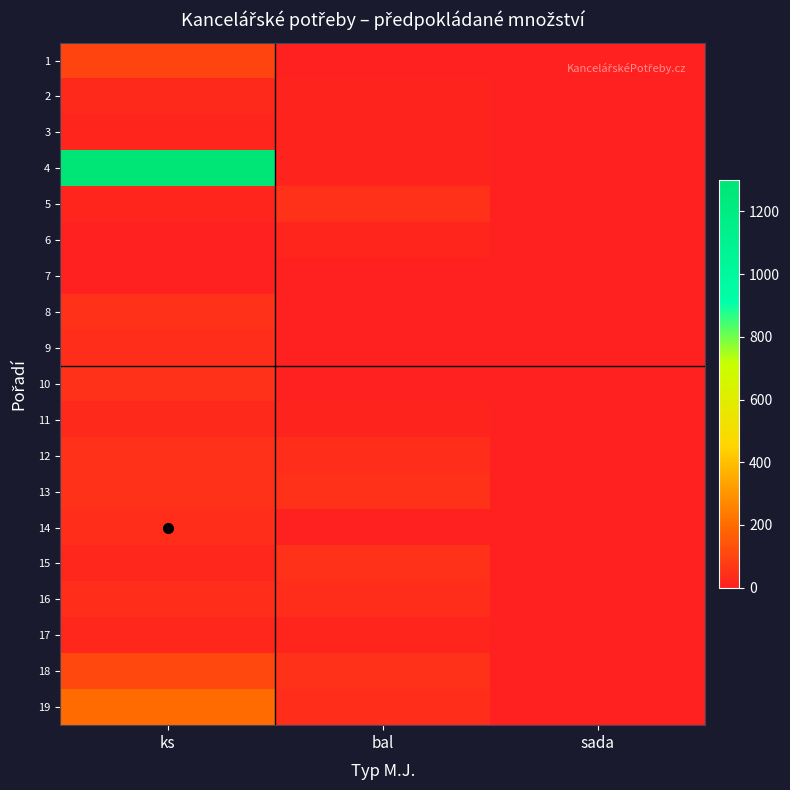

How many series are shown in this chart?

19